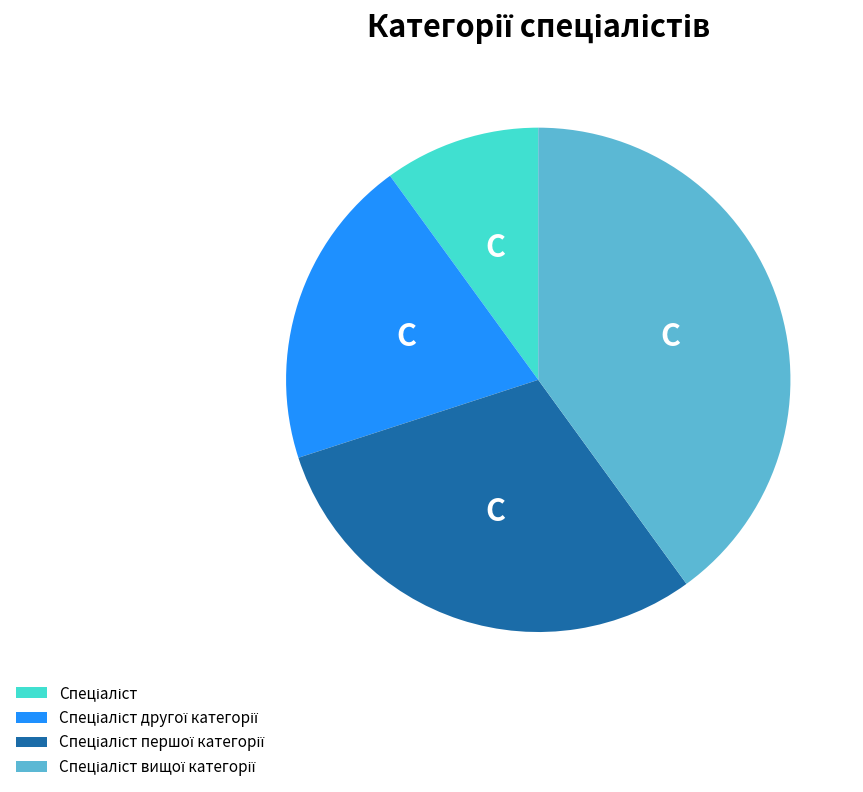

Is there a majority slice in this chart?

No